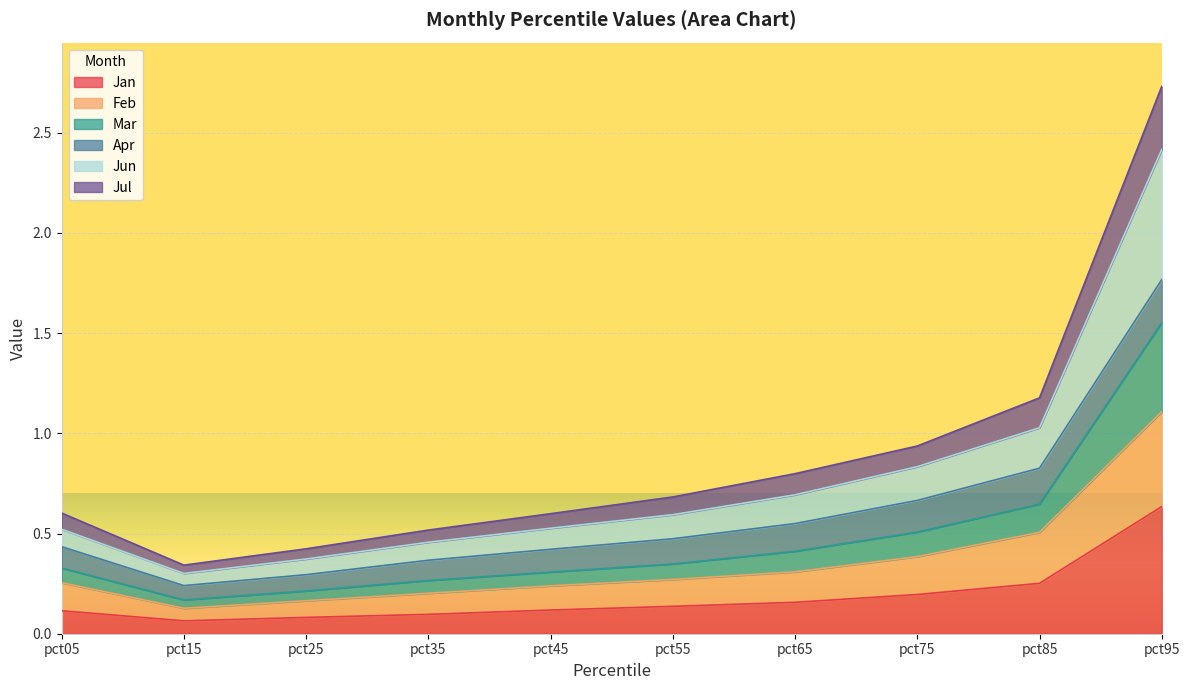

True or false: Jan has a value of 0.0 at pct65.

False